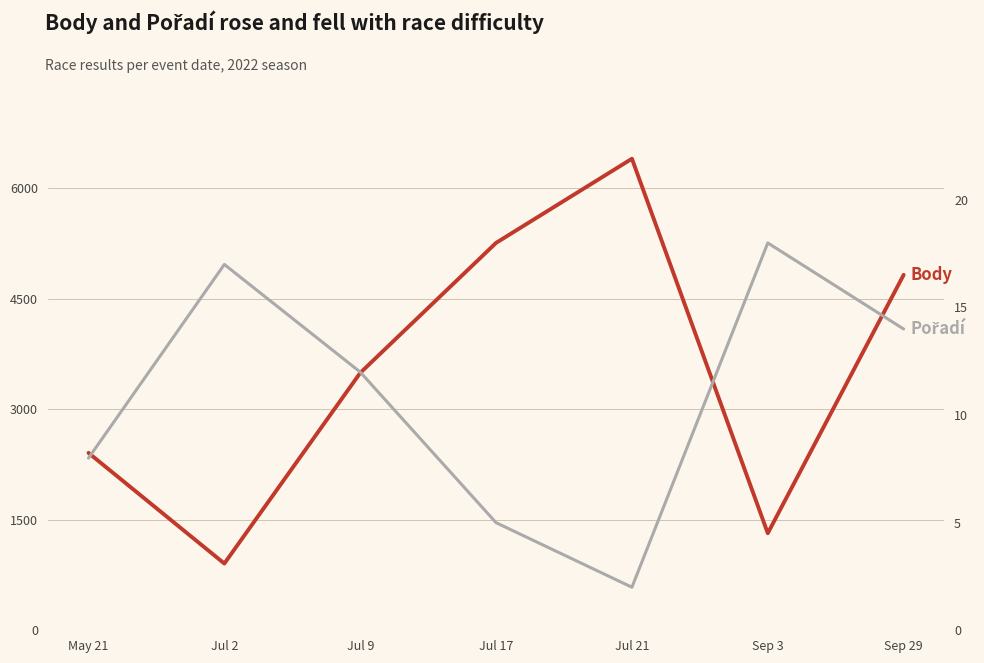

Between Jul 2 and Jul 21, which is larger?

Jul 21